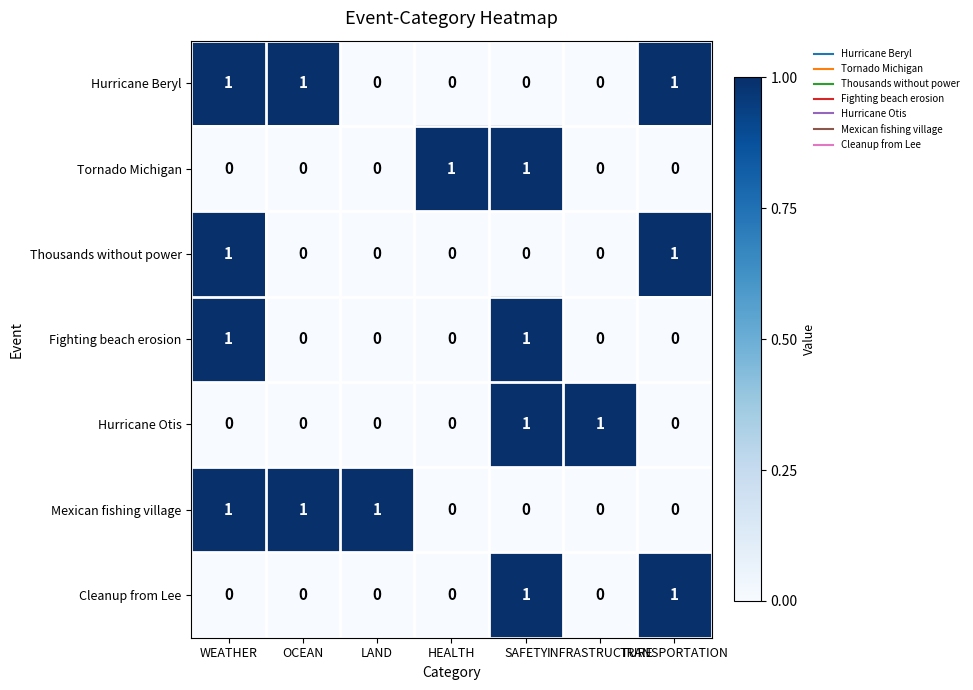

At how many categories does at least one series exceed 0?

7